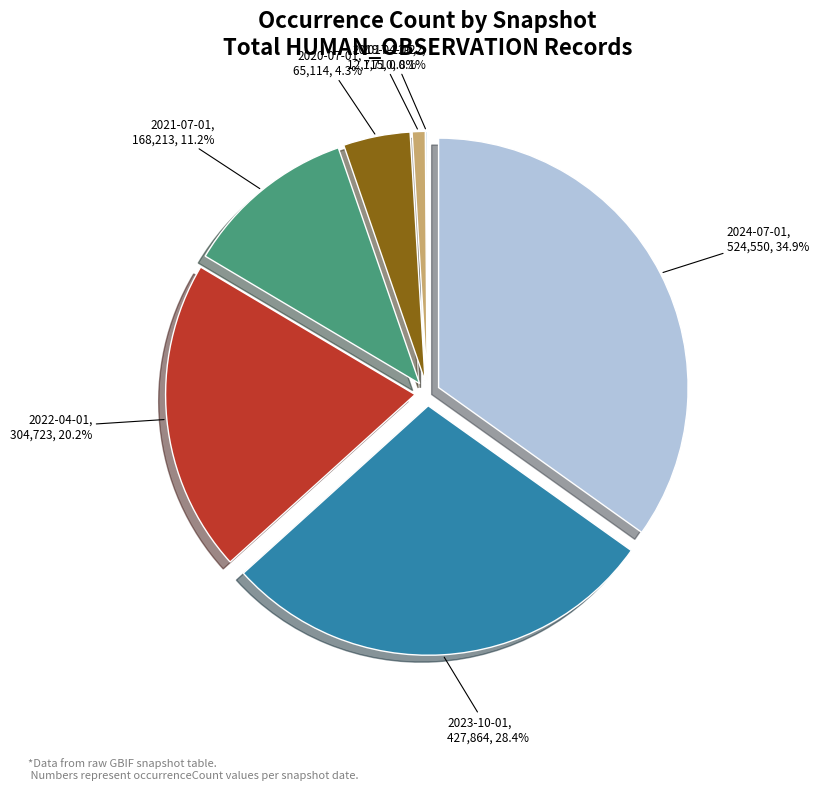

Which category has the biggest portion of the pie?

2024-07-01